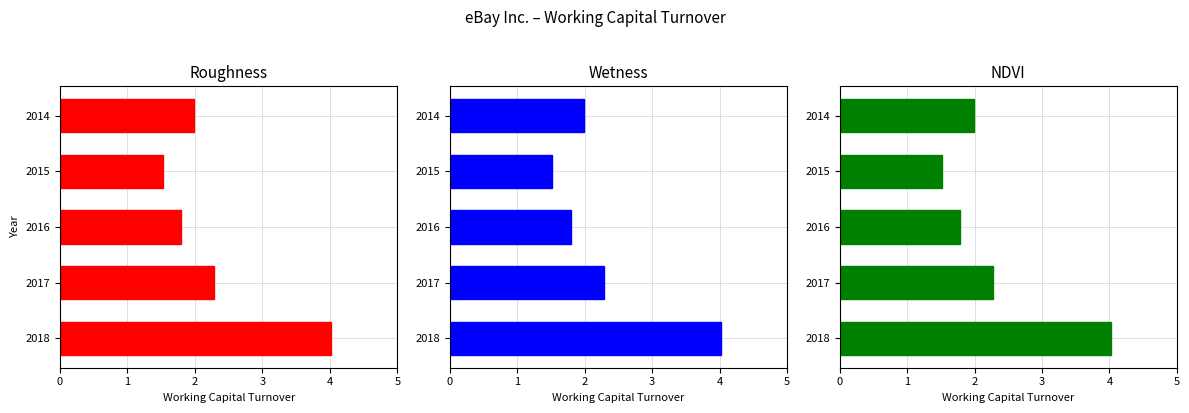

What is the sum of all values?

11.6